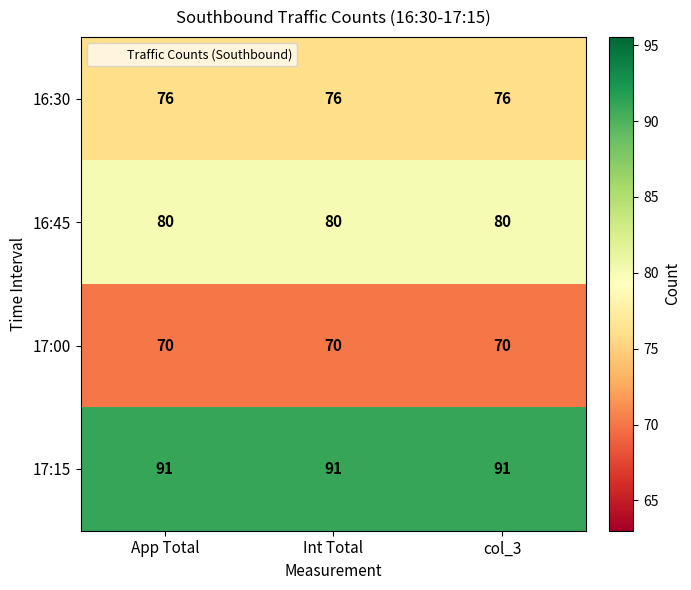

Rank the series by their maximum value, from highest to lowest.

17:15, 16:45, 16:30, 17:00